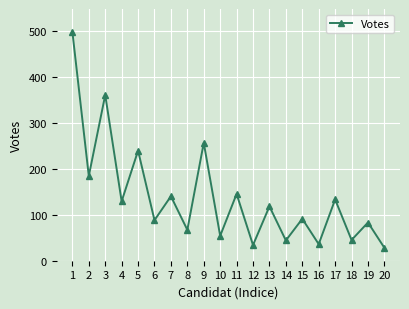

What is the sum of all values?

2771